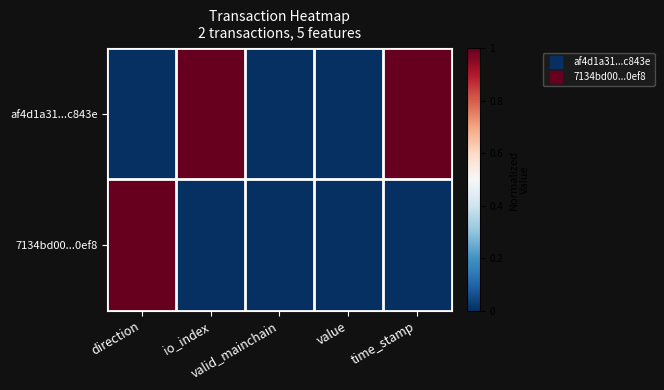

Reading right to left, extract all data points from this chart.

af4d1a31...c843e: time_stamp=1	value=0	valid_mainchain=0	io_index=1	direction=0
7134bd00...0ef8: time_stamp=0	value=0	valid_mainchain=0	io_index=0	direction=1